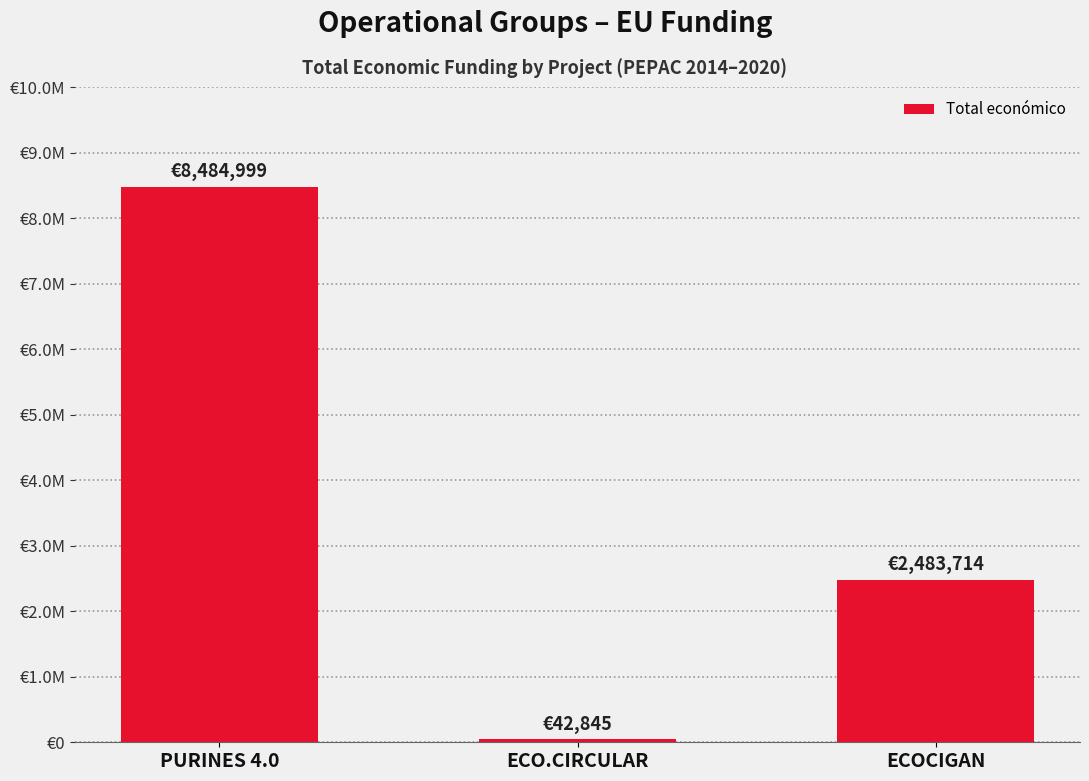

What position from the left is ECOCIGAN?

3